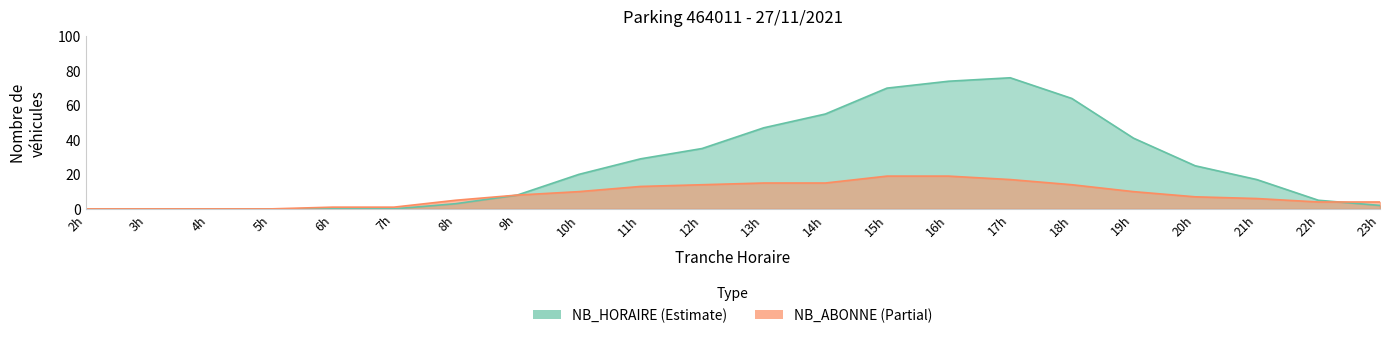

Is it true that NB_HORAIRE equals 0 at 7?

True